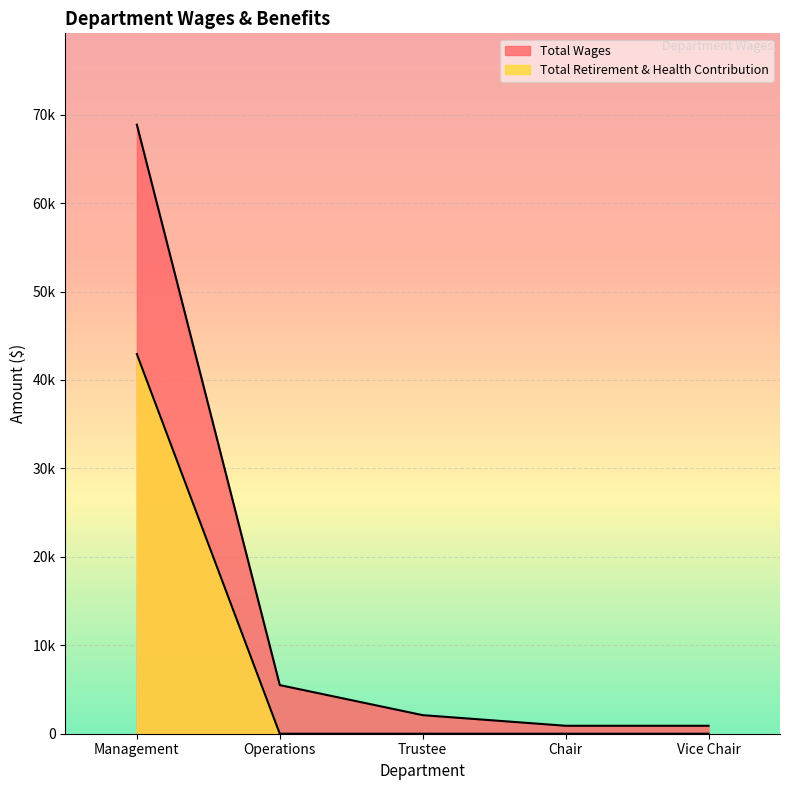

True or false: Total Wages has more than 1 points higher than both neighbors.

False